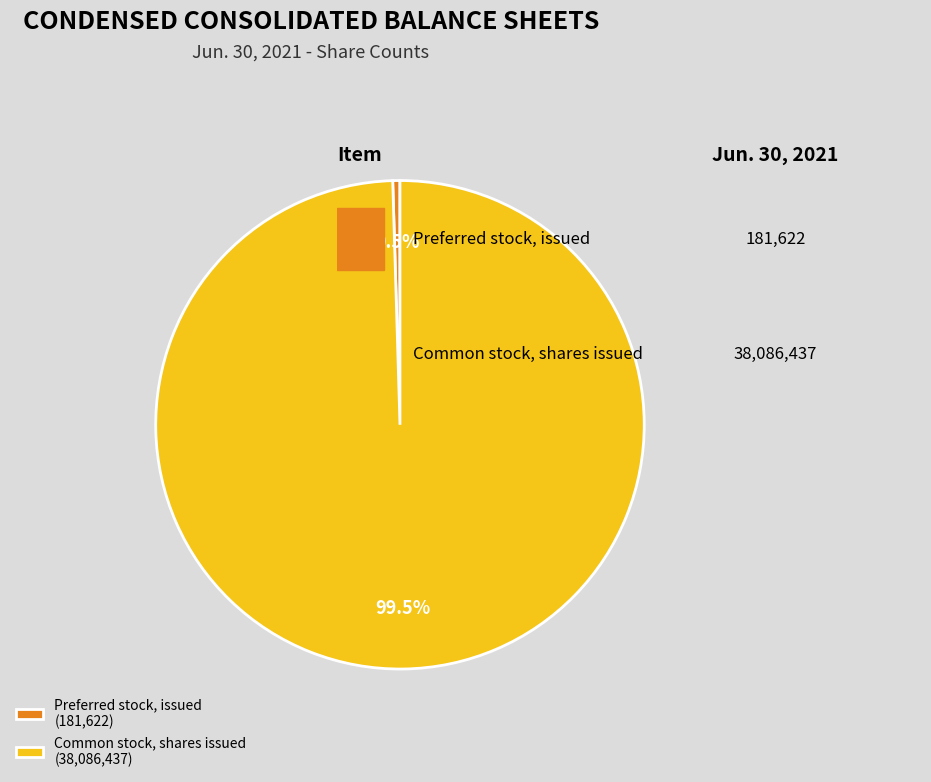

Which slice is the largest?

Common stock, shares issued